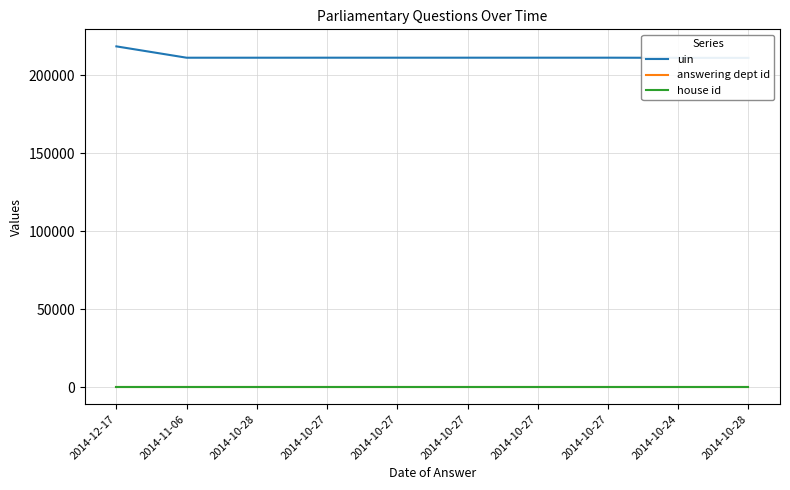

True or false: house id and answering dept id cross at least once.

False